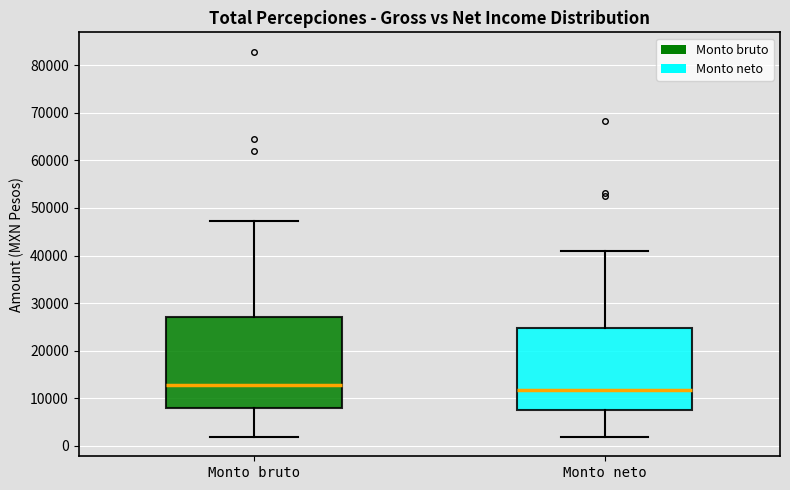

Reading left to right, read every box against the y-axis: the position of its median line, the range the box covers, and the ends of its whiskers. The values are not printed on the chart, so give them approximately, as read against the axis.

Monto bruto: median 13000, box 8000 to 27000, whiskers 2000 to 47000
Monto neto: median 12000, box 7000 to 25000, whiskers 2000 to 41000